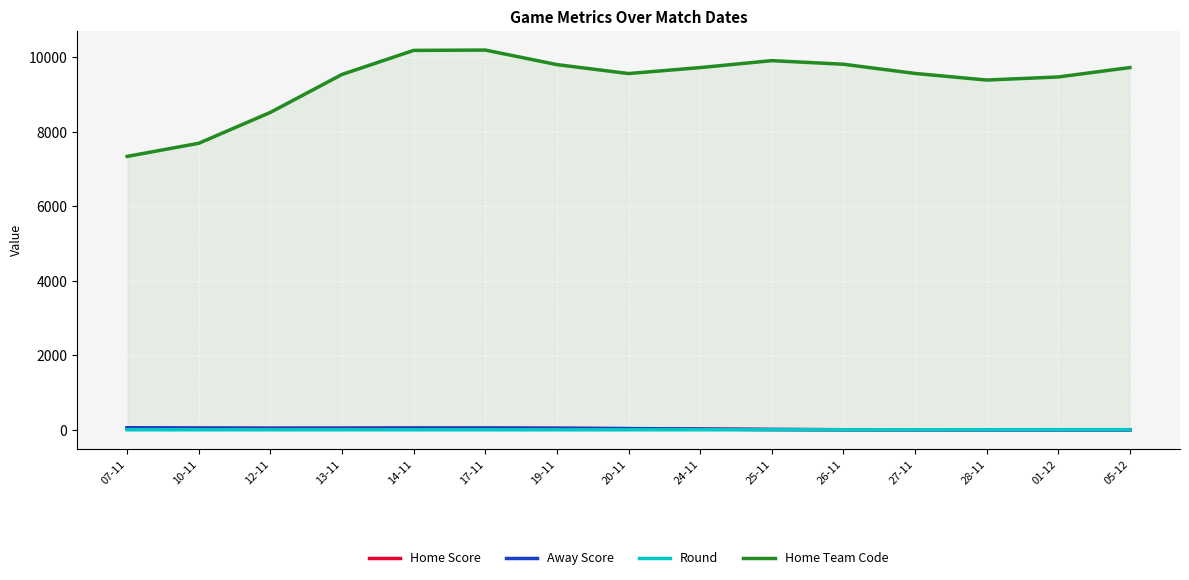

Which series ends up on top after the final intersection of Away Score and Round?

Round